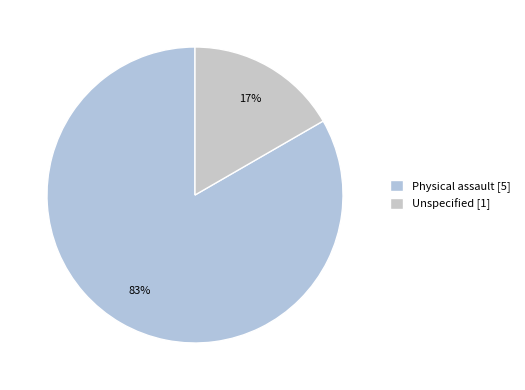

Approximately how many times larger is the value at Unspecified compared to Physical assault?

0.2